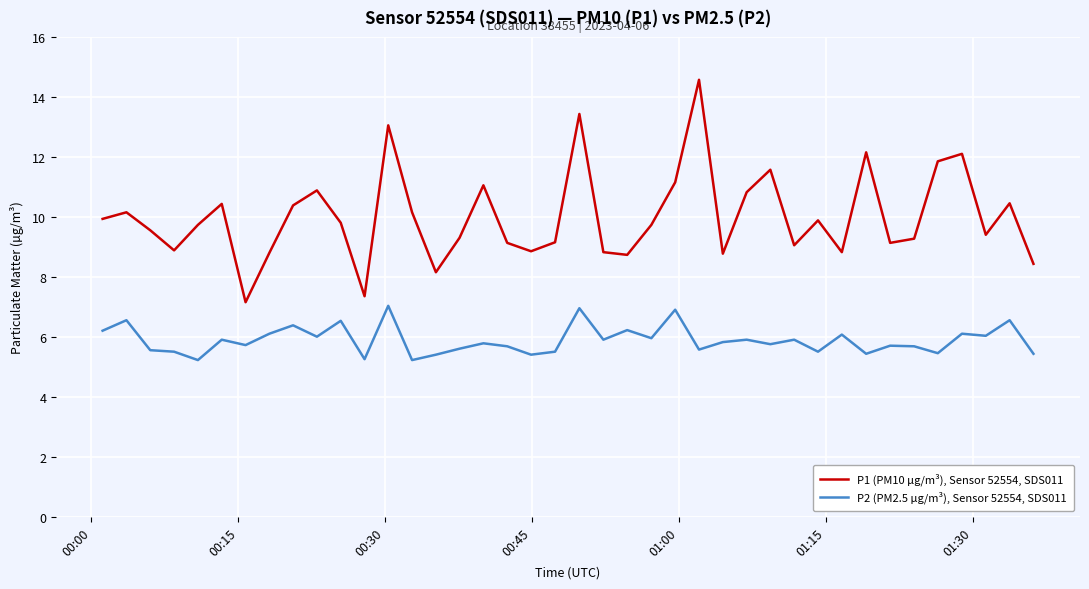

What is the difference between the maximum and minimum values in the P2 (PM2.5 µg/m³), Sensor 52554, SDS011 series?

1.8